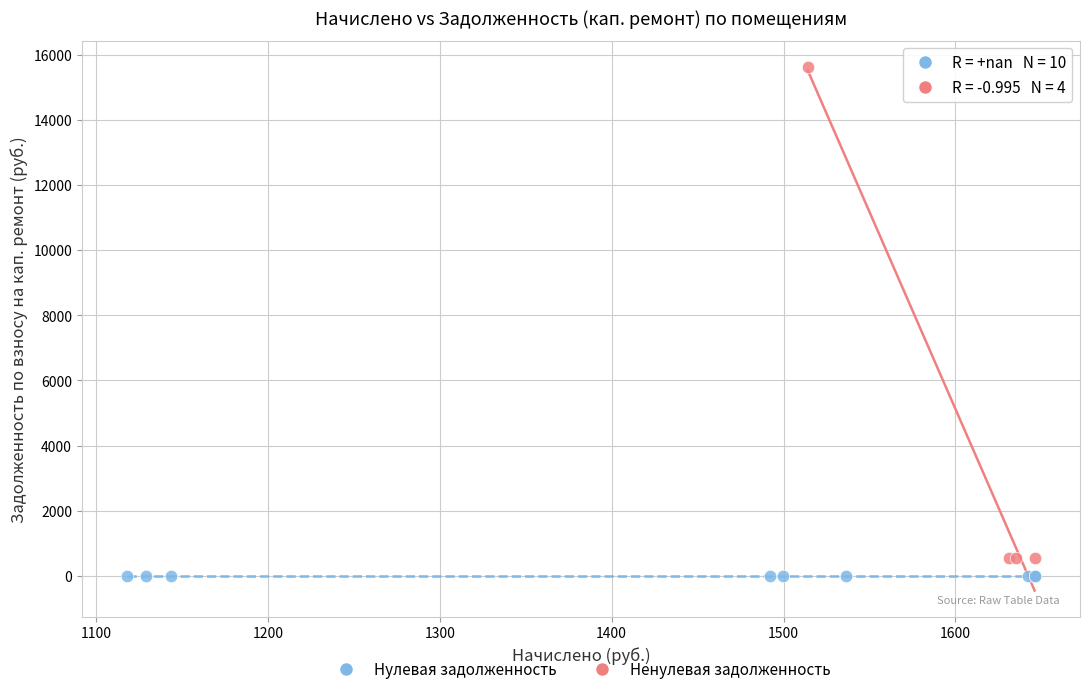

What are all the series names shown in the legend?

Нулевая задолженность, Ненулевая задолженность